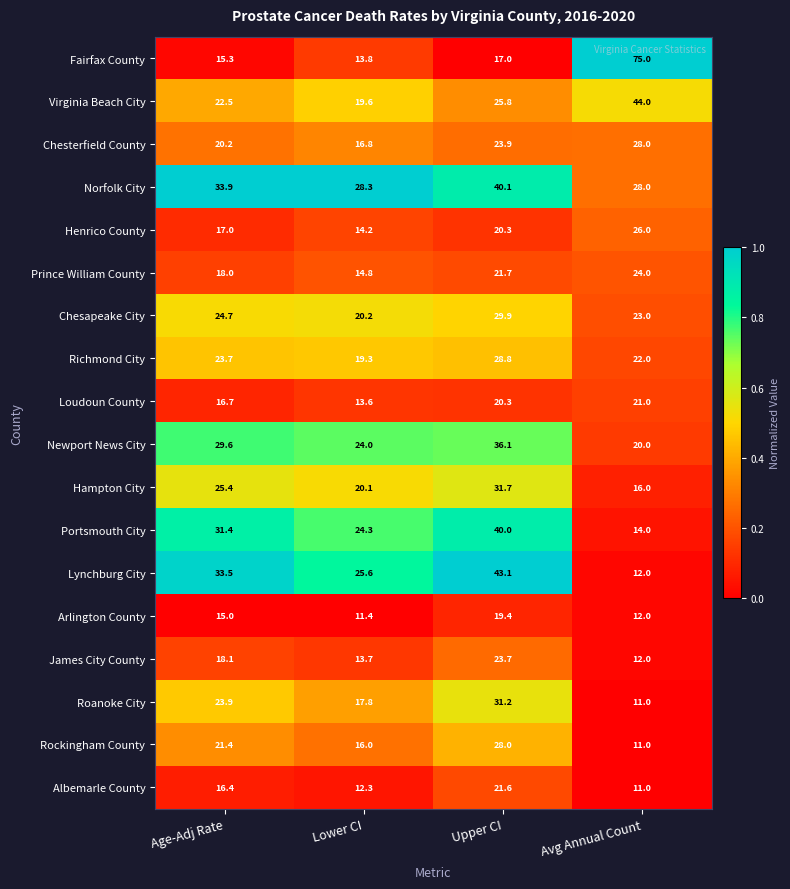

Which series has the largest total across all categories?

Norfolk City